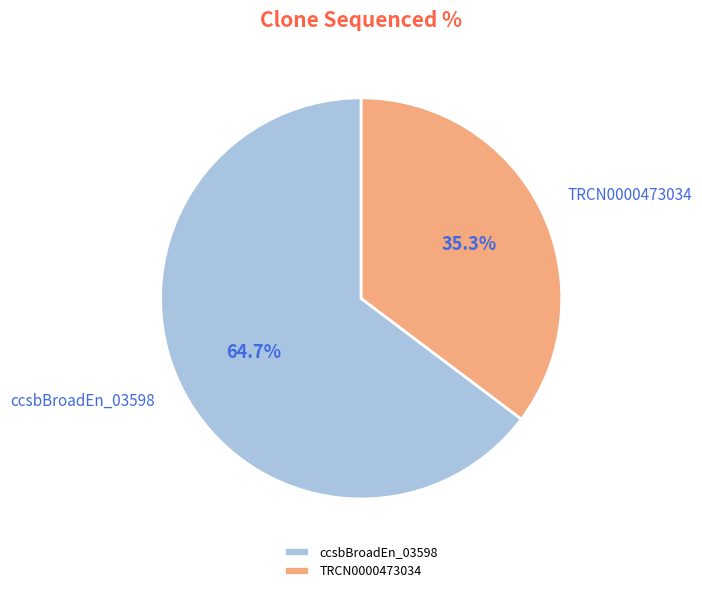

What is the smallest slice in the pie chart?

TRCN0000473034